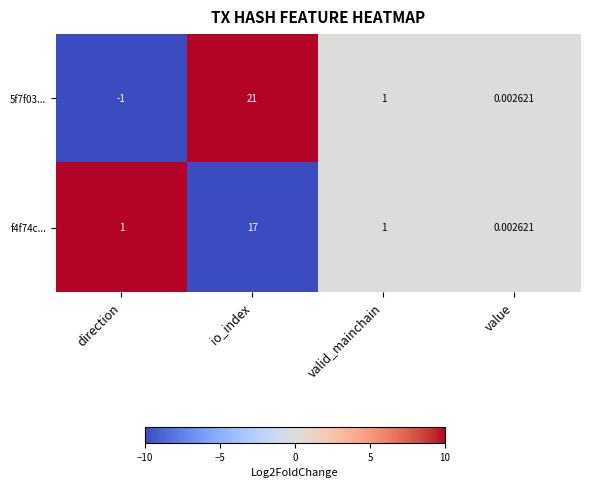

Is the value of f4f74c... at direction greater than the value of 5f7f03... at value?

Yes